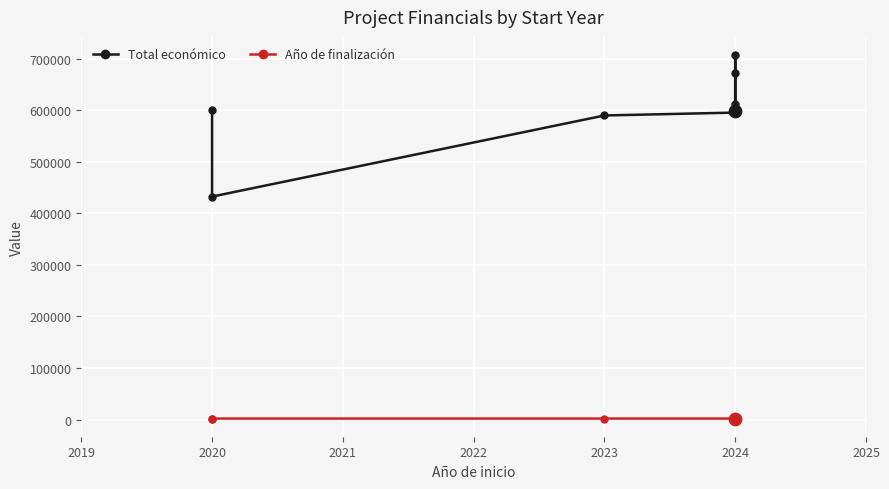

What are all the series names shown in the legend?

Total económico, Año de finalización